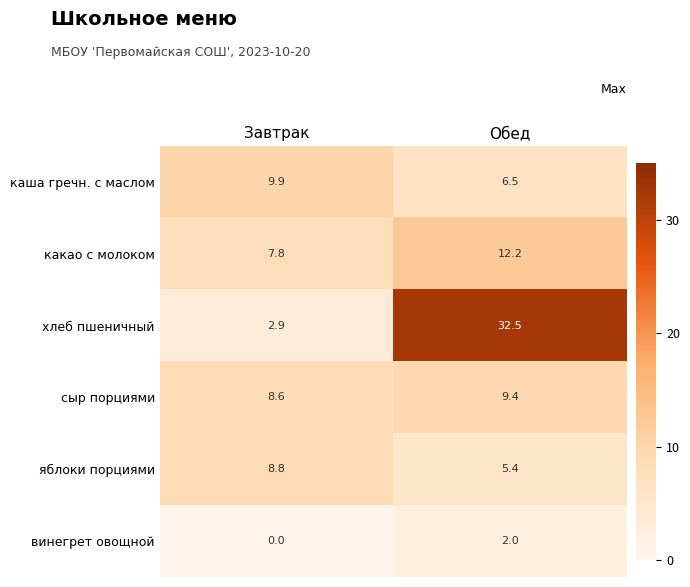

What is the sum of the сыр порциями values at Обед and Завтрак?

18.0